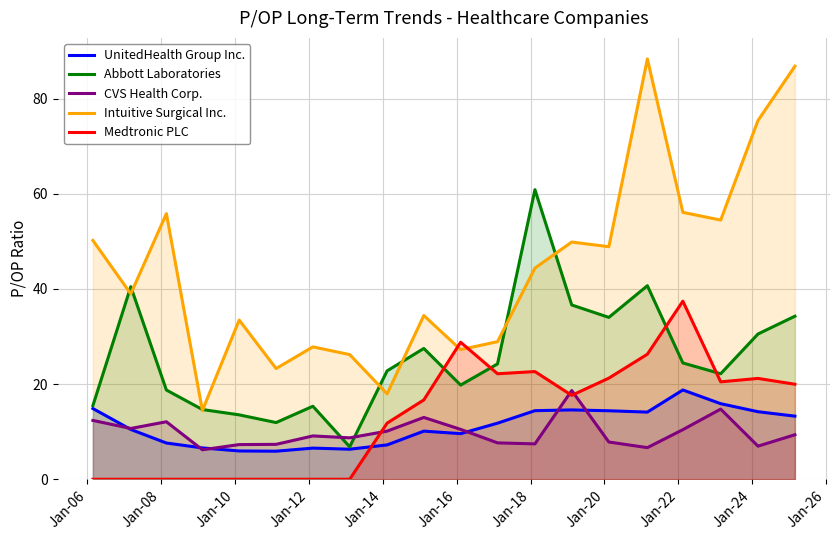

How many lines are shown in the chart?

5